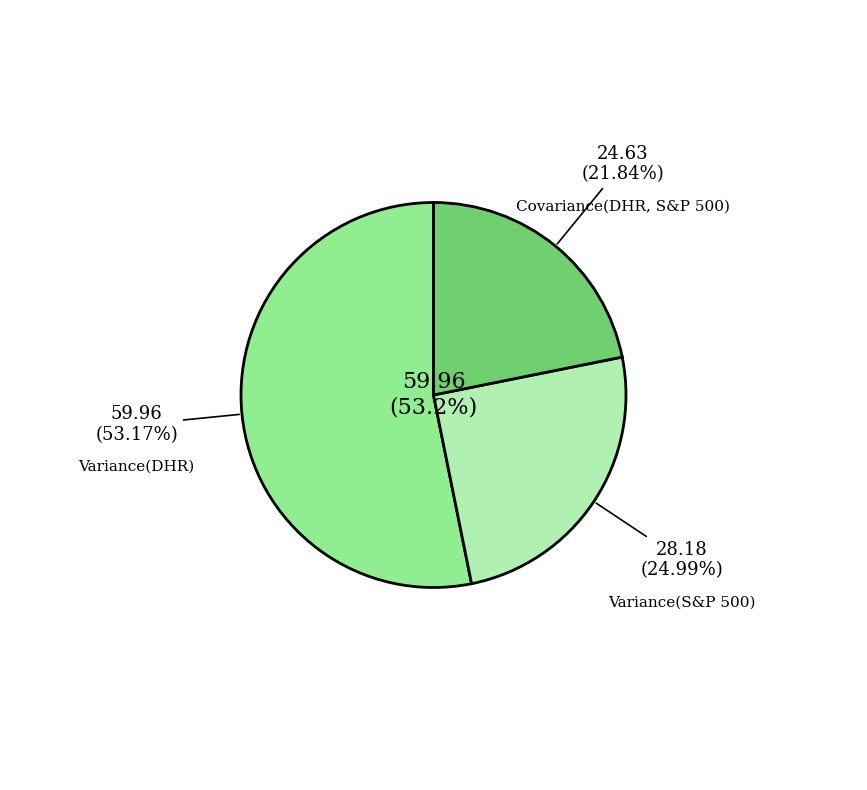

Do Covariance(DHR, S&P 500) and Variance(DHR) together represent more than half of the pie?

Yes